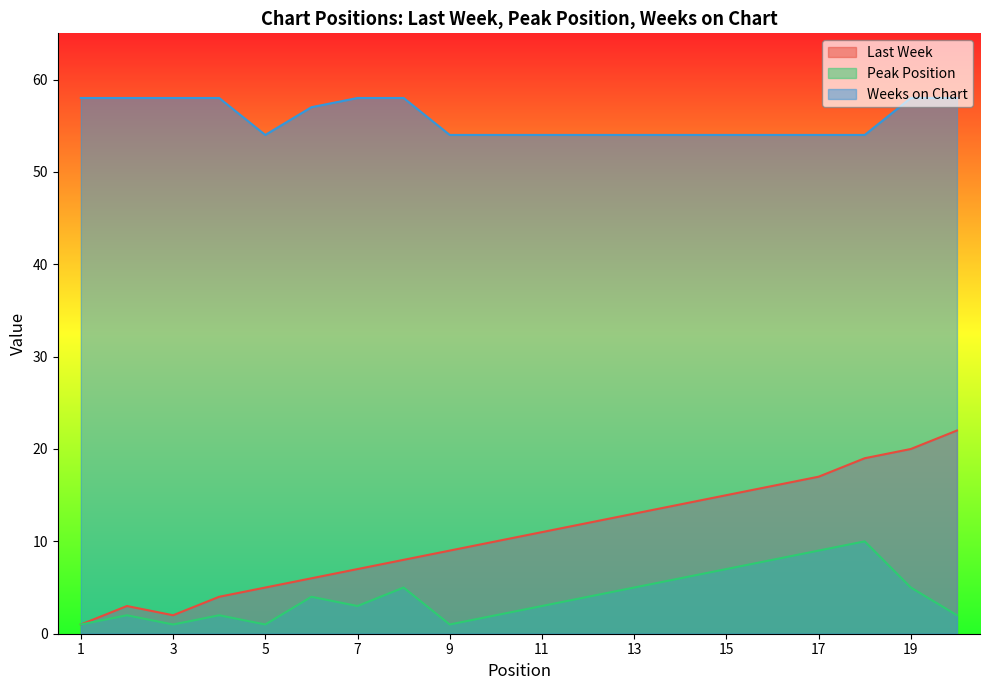

Between 11 and 20, which series saw the biggest shift?

Last Week